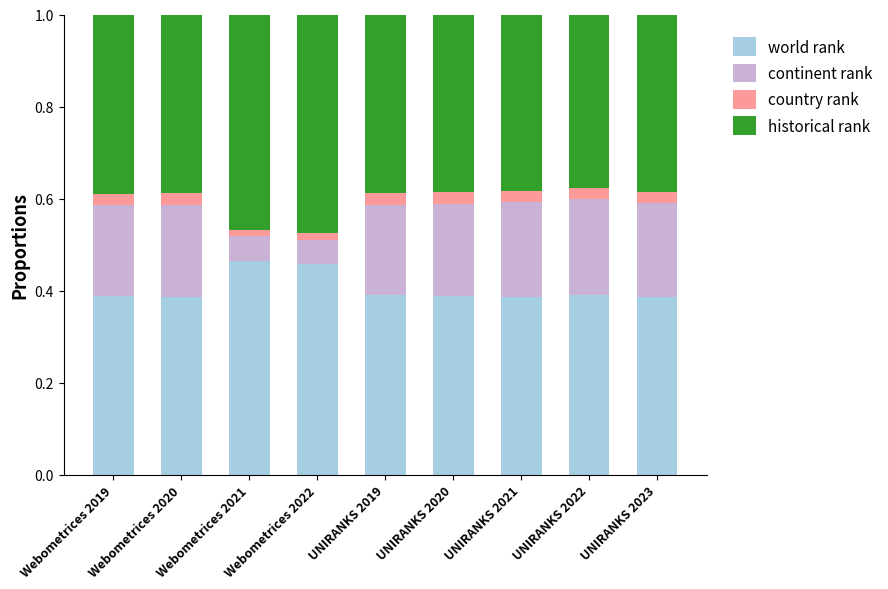

What is the sum of all world rank values?

3.6